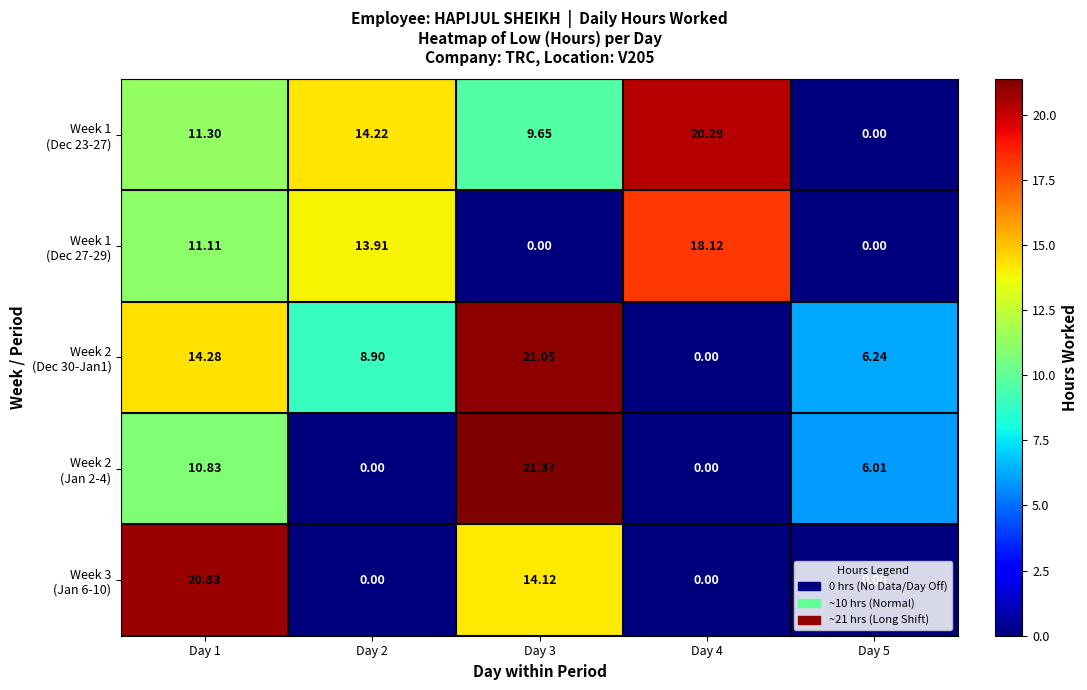

Count the number of categories in the chart.

5